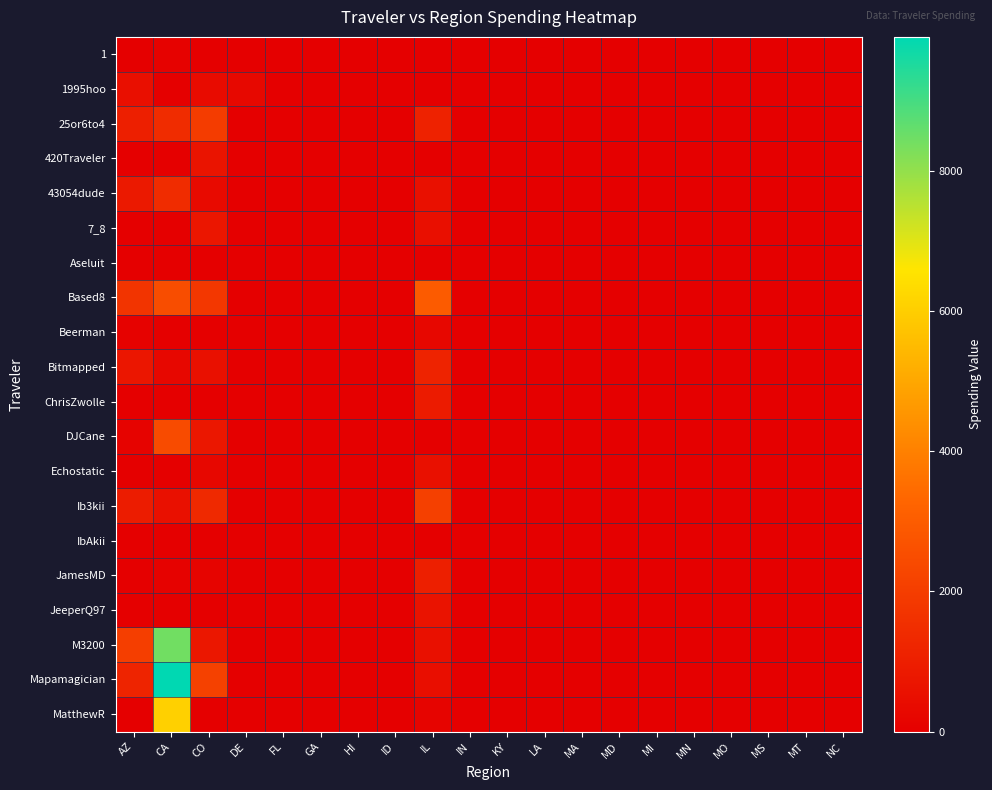

Rank the series by their maximum value, from lowest to highest.

Aseluit, IbAkii, 1, Beerman, 1995hoo, Echostatic, JeeperQ97, 420Traveler, 7_8, ChrisZwolle, JamesMD, Bitmapped, 43054dude, 25or6to4, Ib3kii, DJCane, Based8, MatthewR, M3200, Mapamagician